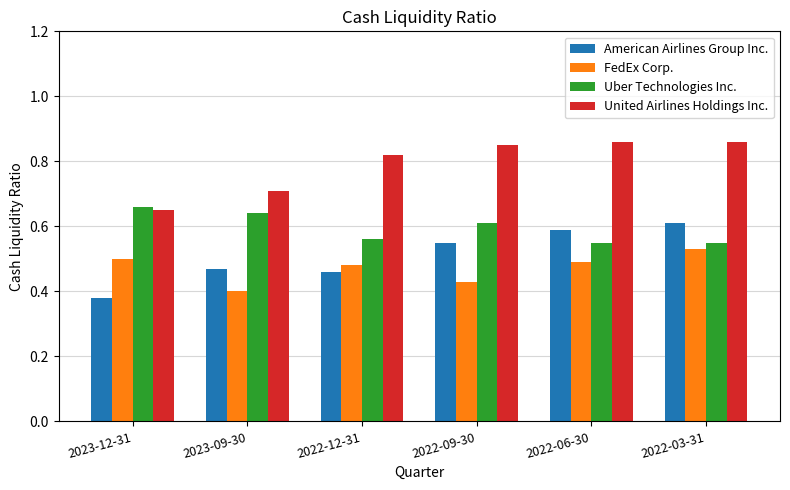

Is it true that United Airlines Holdings Inc. equals 0.5 at 2022-06-30?

False